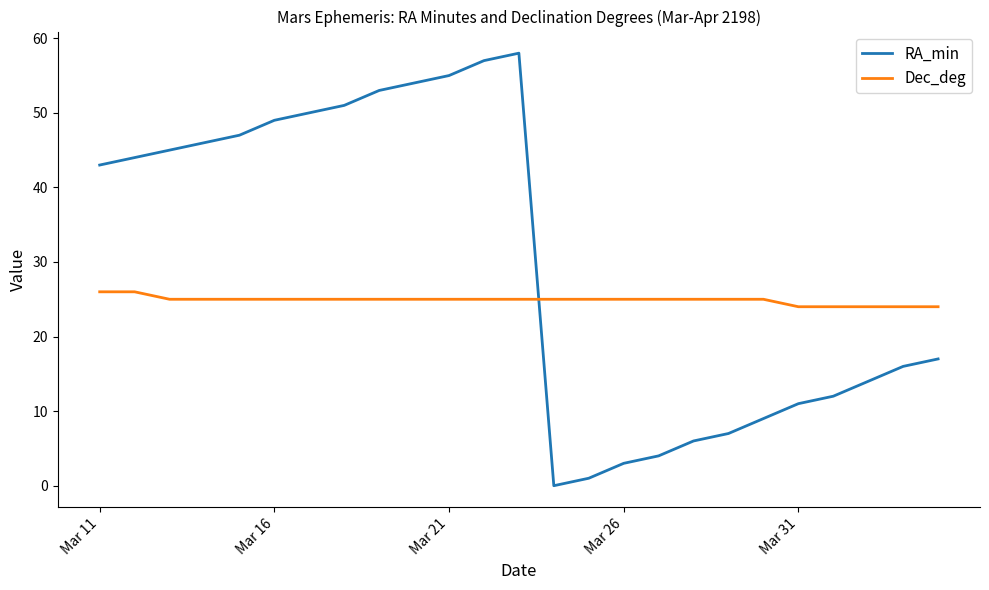

What is the maximum value shown in the chart?

58